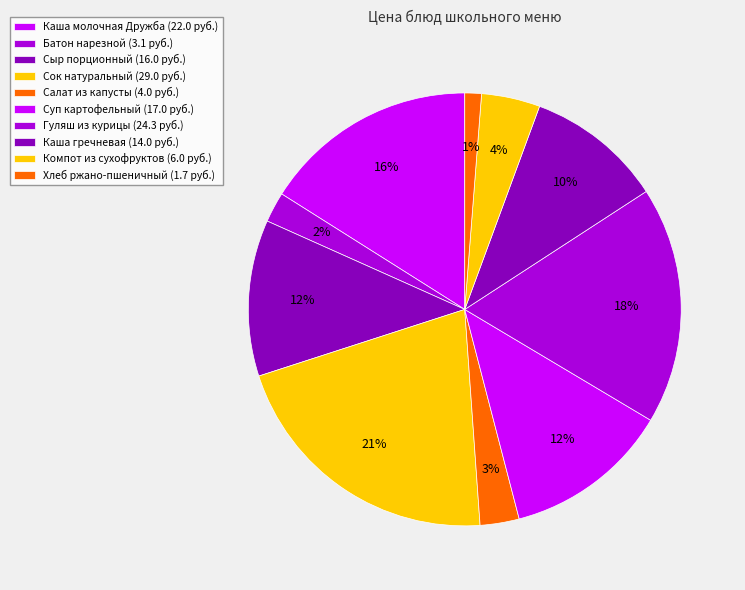

Count the number of slices in the pie.

10